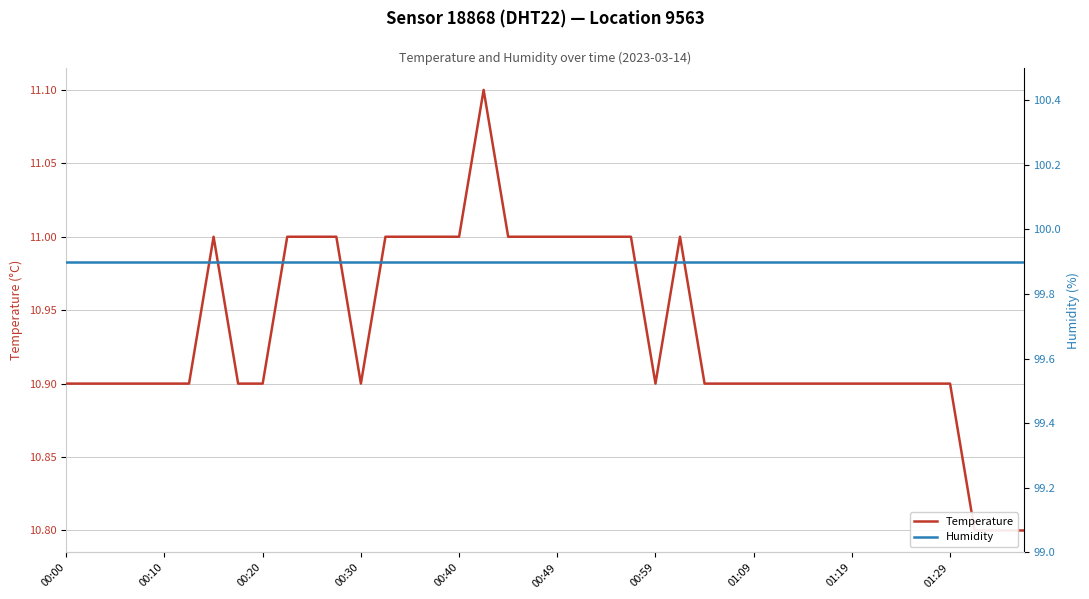

True or false: humidity and temperature intersect in this chart.

False